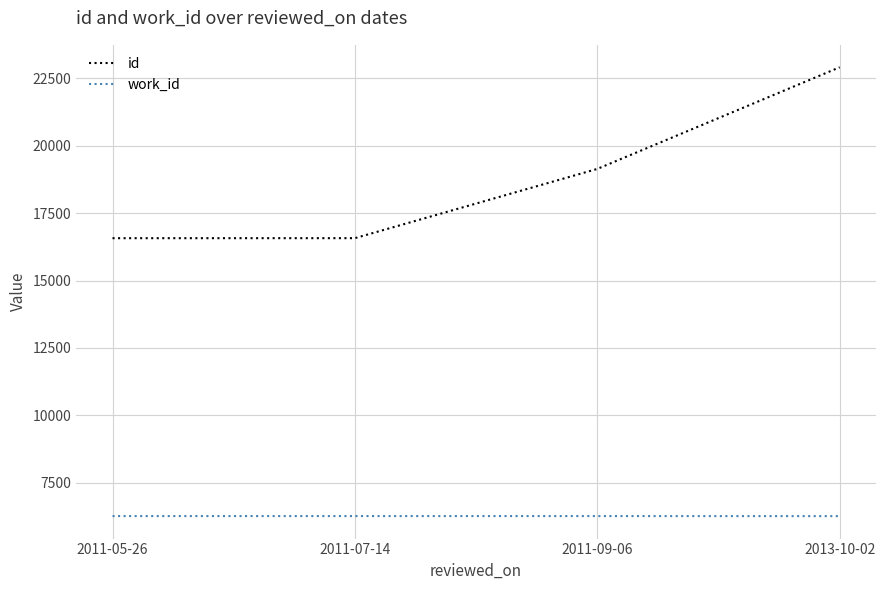

Is the value of id at 2011-05-26 greater than the value of work_id at 2013-10-02?

Yes